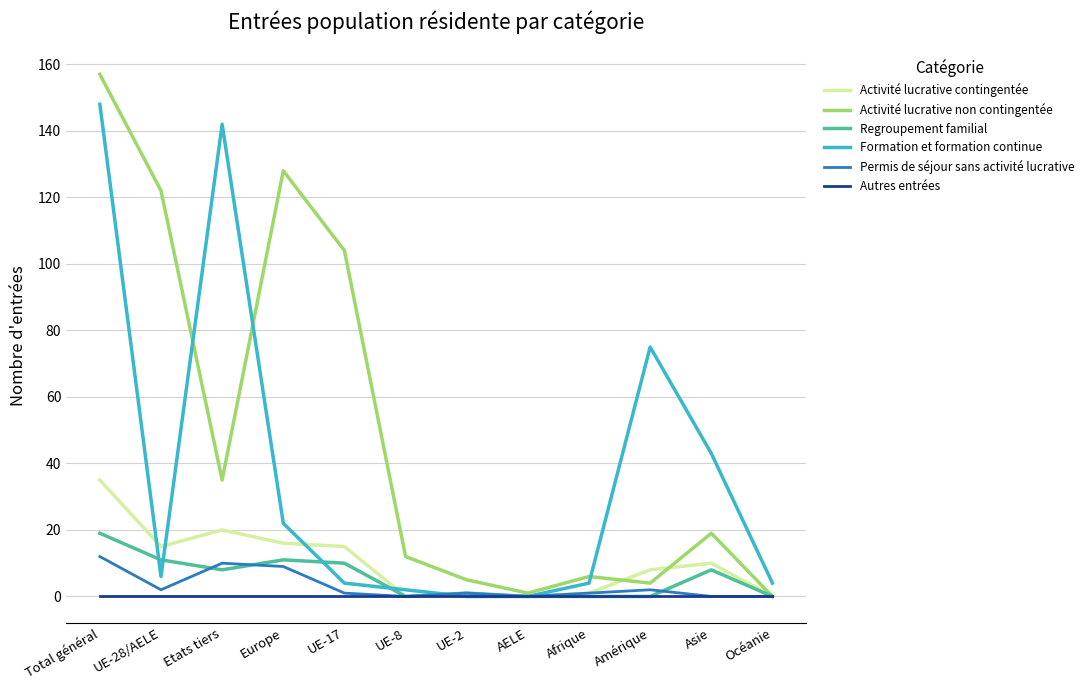

Reading left to right, list all the values displayed in this chart.

Activité lucrative contingentée: Total général=35	UE-28/AELE=15	Etats tiers=20	Europe=16	UE-17=15	UE-8=0	UE-2=0	AELE=0	Afrique=1	Amérique=8	Asie=10	Océanie=0
Activité lucrative non contingentée: Total général=157	UE-28/AELE=122	Etats tiers=35	Europe=128	UE-17=104	UE-8=12	UE-2=5	AELE=1	Afrique=6	Amérique=4	Asie=19	Océanie=0
Regroupement familial: Total général=19	UE-28/AELE=11	Etats tiers=8	Europe=11	UE-17=10	UE-8=0	UE-2=1	AELE=0	Afrique=0	Amérique=0	Asie=8	Océanie=0
Formation et formation continue: Total général=148	UE-28/AELE=6	Etats tiers=142	Europe=22	UE-17=4	UE-8=2	UE-2=0	AELE=0	Afrique=4	Amérique=75	Asie=43	Océanie=4
Permis de séjour sans activité lucrative: Total général=12	UE-28/AELE=2	Etats tiers=10	Europe=9	UE-17=1	UE-8=0	UE-2=1	AELE=0	Afrique=1	Amérique=2	Asie=0	Océanie=0
Autres entrées: Total général=0	UE-28/AELE=0	Etats tiers=0	Europe=0	UE-17=0	UE-8=0	UE-2=0	AELE=0	Afrique=0	Amérique=0	Asie=0	Océanie=0